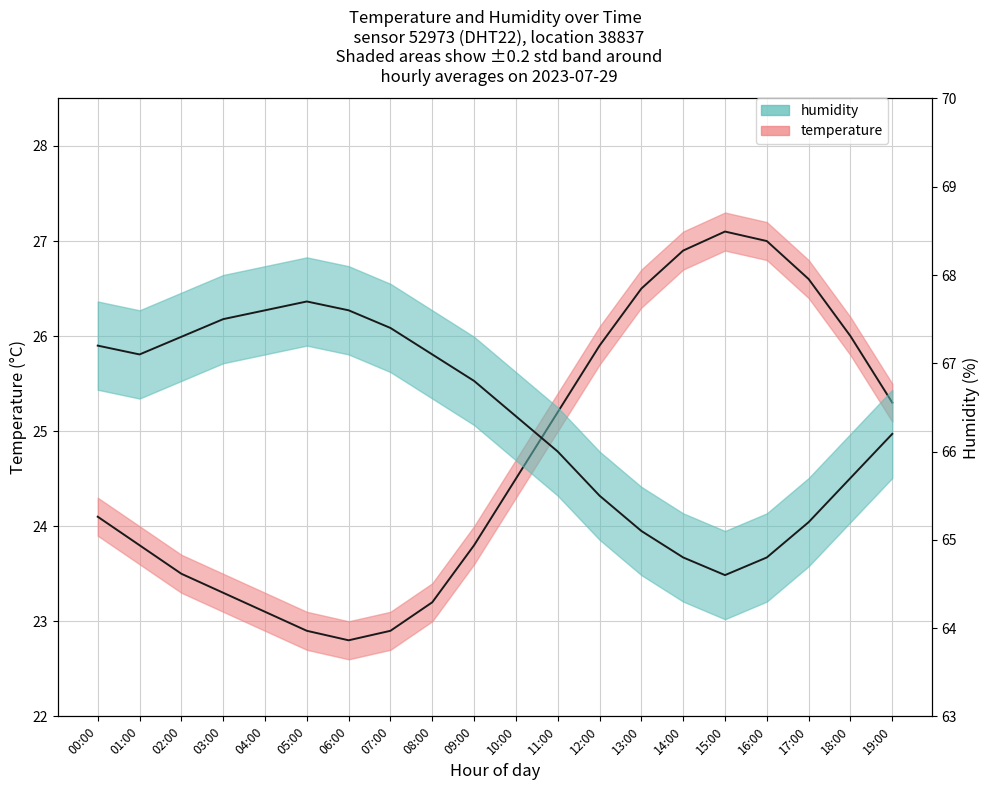

Read the humidity value at 00:00.

67.2